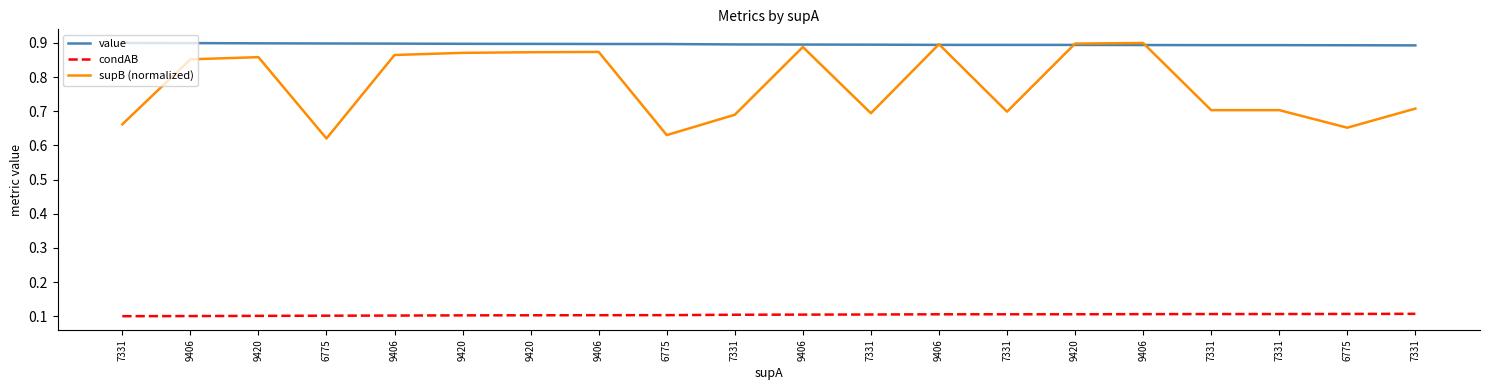

How many categories are shown in the chart?

20